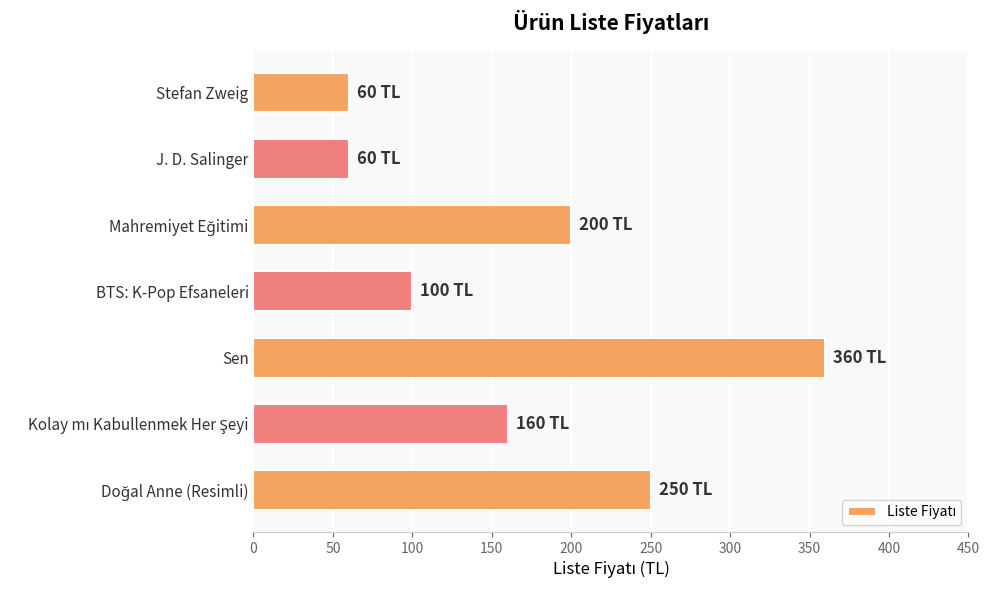

What is the greatest value displayed?

360